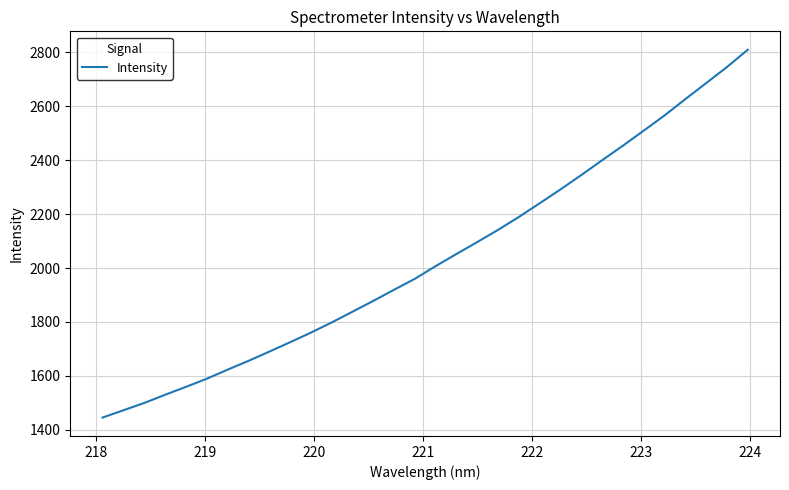

What is the minimum value shown in the chart?

1445.4